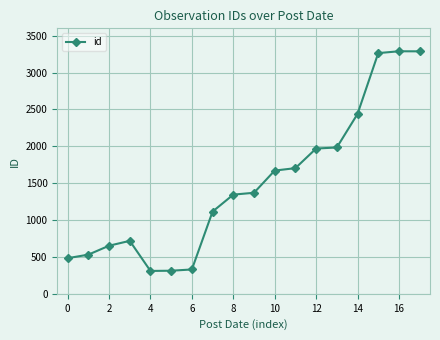

What is the smallest value displayed?

310